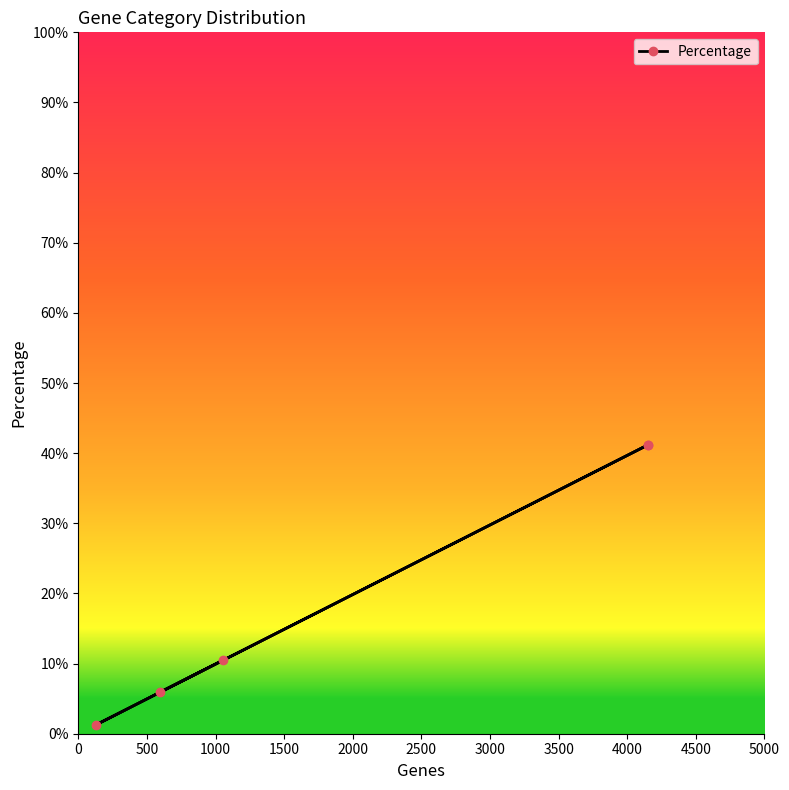

What is the sum of all values?

100.1